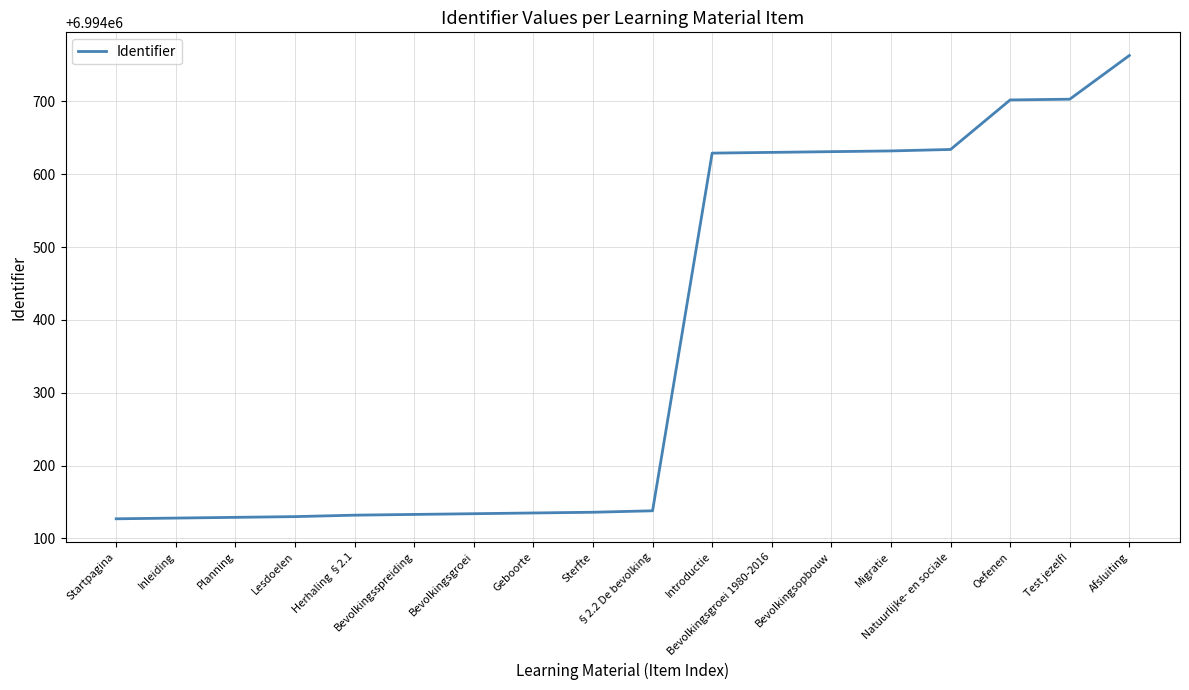

What is the ratio of the value at Geboorte to the value at Bevolkingsgroei?

1.0